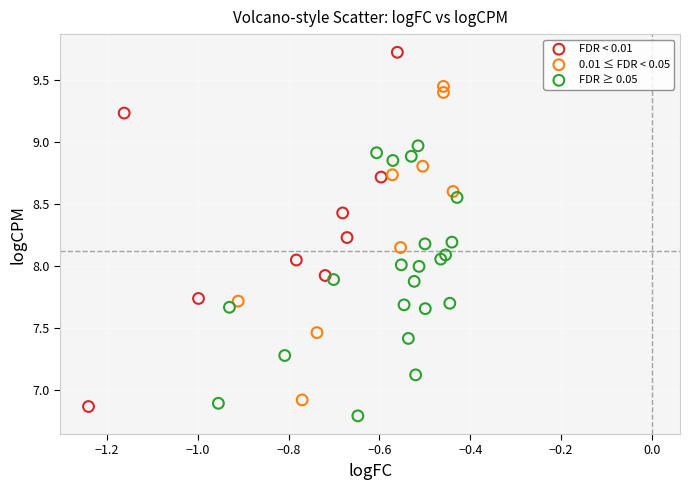

Which series has the largest Y range (max minus min)?

FDR < 0.01